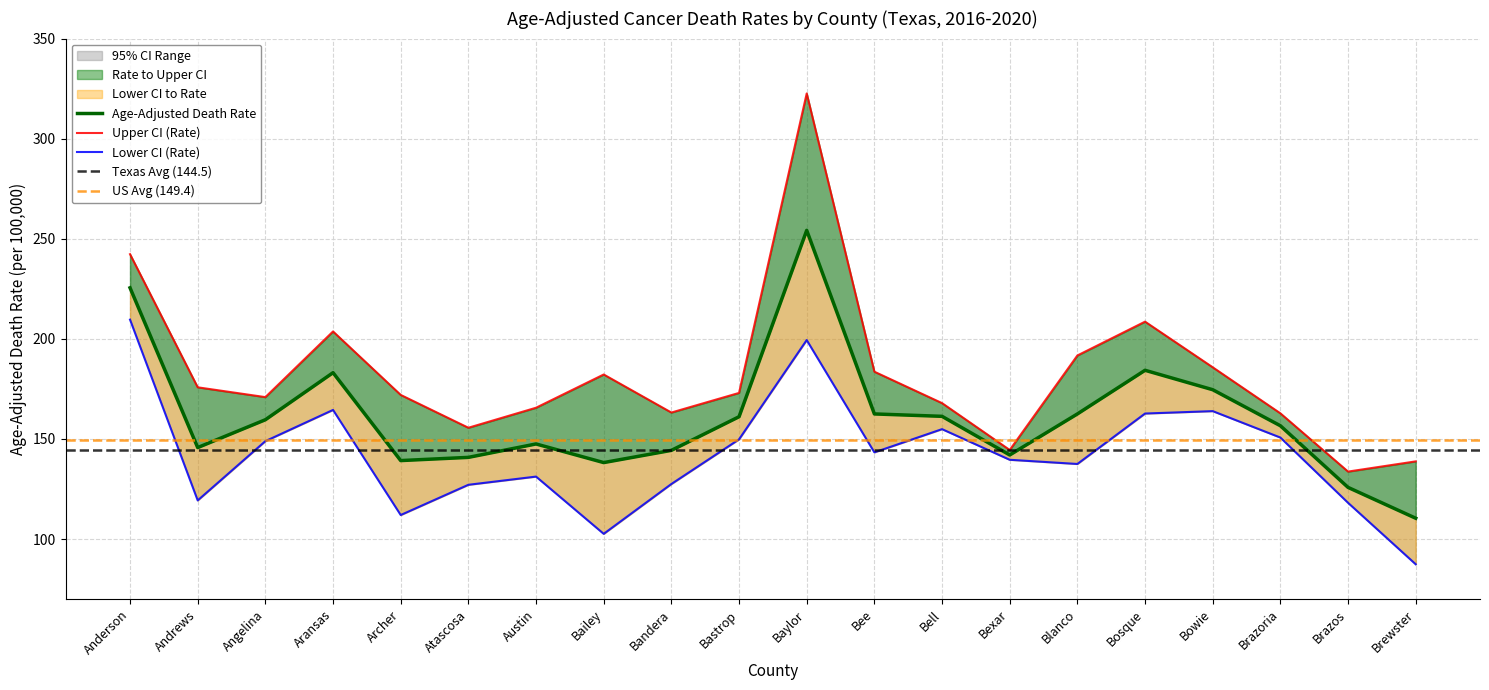

List the series in order of their peak value, highest first.

Upper CI (Rate), Age-Adjusted Death Rate, Lower CI (Rate)